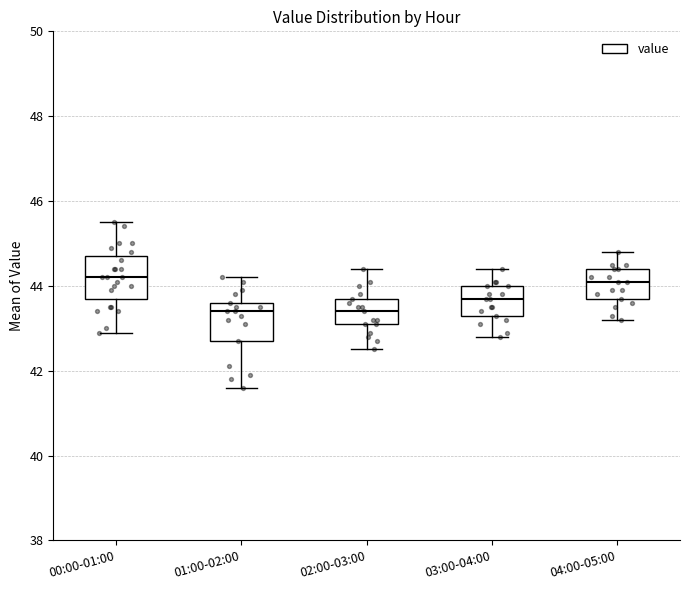

Reading left to right, read every box against the y-axis: the position of its median line, the range the box covers, and the ends of its whiskers. The values are not printed on the chart, so give them approximately, as read against the axis.

00:00-01:00: median 44.2, box 43.8 to 44.8, whiskers 43.0 to 45.6
01:00-02:00: median 43.4, box 42.8 to 43.6, whiskers 41.6 to 44.2
02:00-03:00: median 43.4, box 43.2 to 43.8, whiskers 42.6 to 44.4
03:00-04:00: median 43.8, box 43.4 to 44.0, whiskers 42.8 to 44.4
04:00-05:00: median 44.2, box 43.8 to 44.4, whiskers 43.2 to 44.8